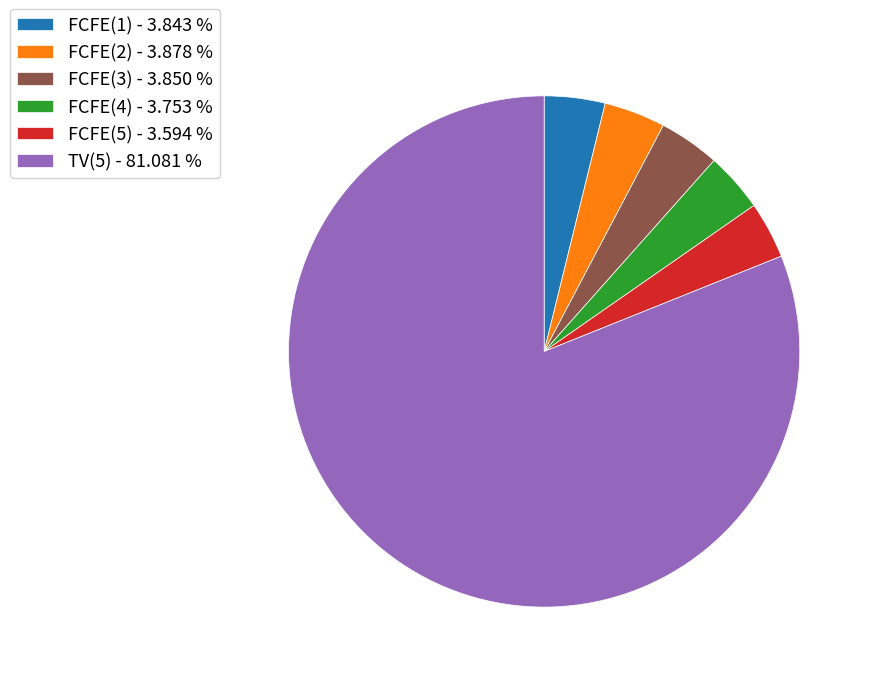

Which has a higher value, FCFE(3) - 3.850 % or TV(5) - 81.081 %?

TV(5) - 81.081 %